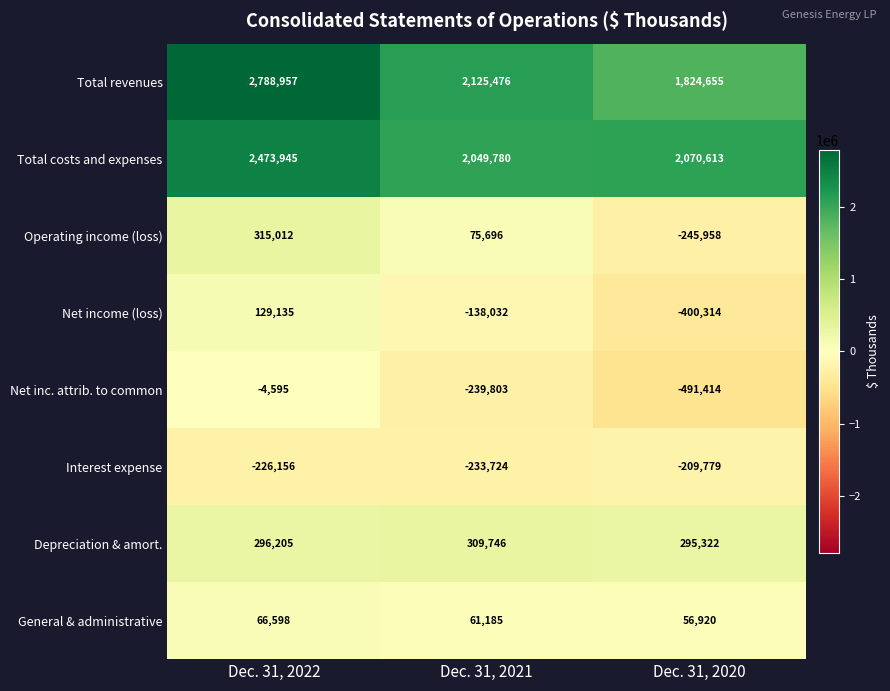

Rank the series at Dec. 31, 2020 from highest to lowest value.

Total costs and expenses, Total revenues, Depreciation & amort., General & administrative, Interest expense, Operating income (loss), Net income (loss), Net inc. attrib. to common